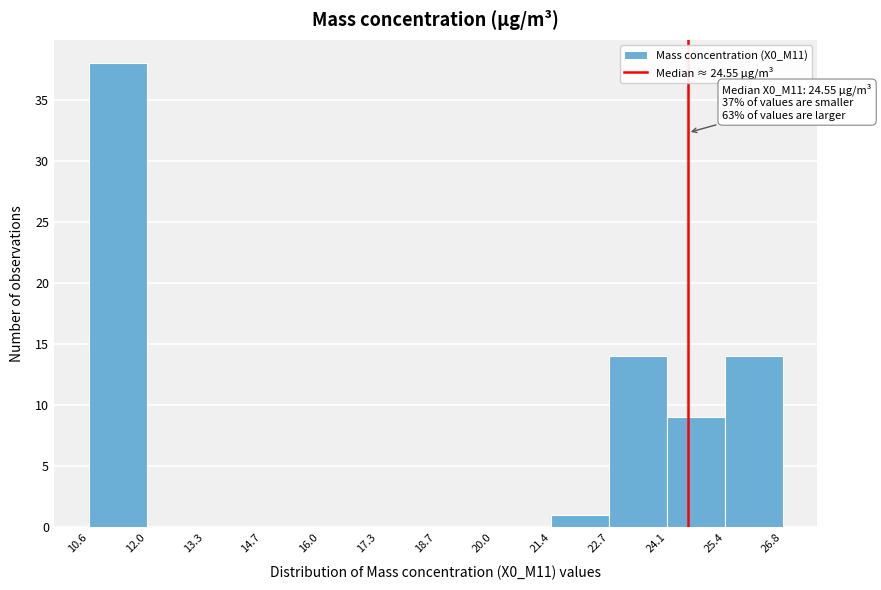

Which range on the x-axis has the tallest bar?

10.6 to 12.0